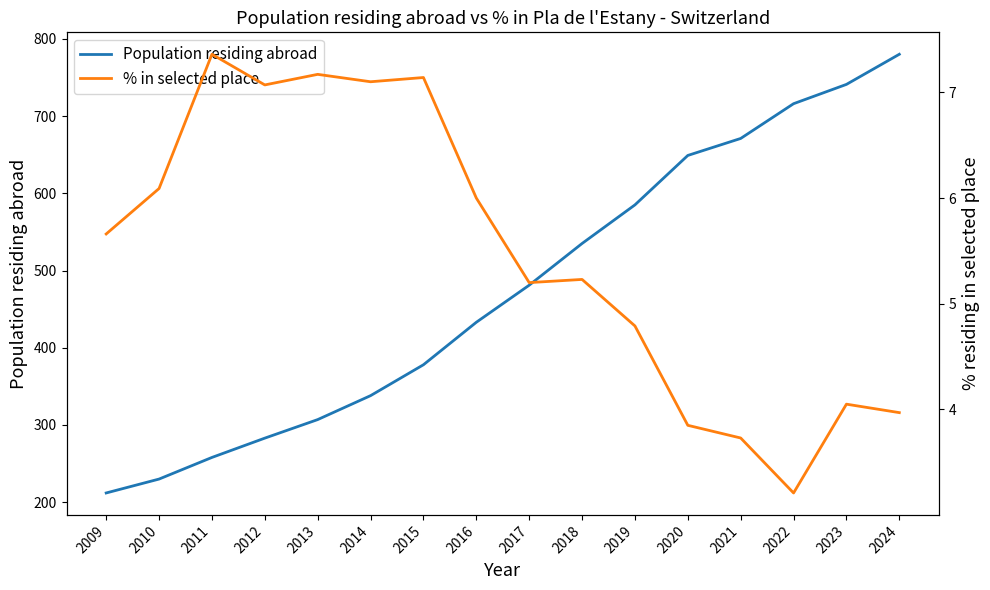

What is the value of the % in selected place point at the 5th from the left?

7.2